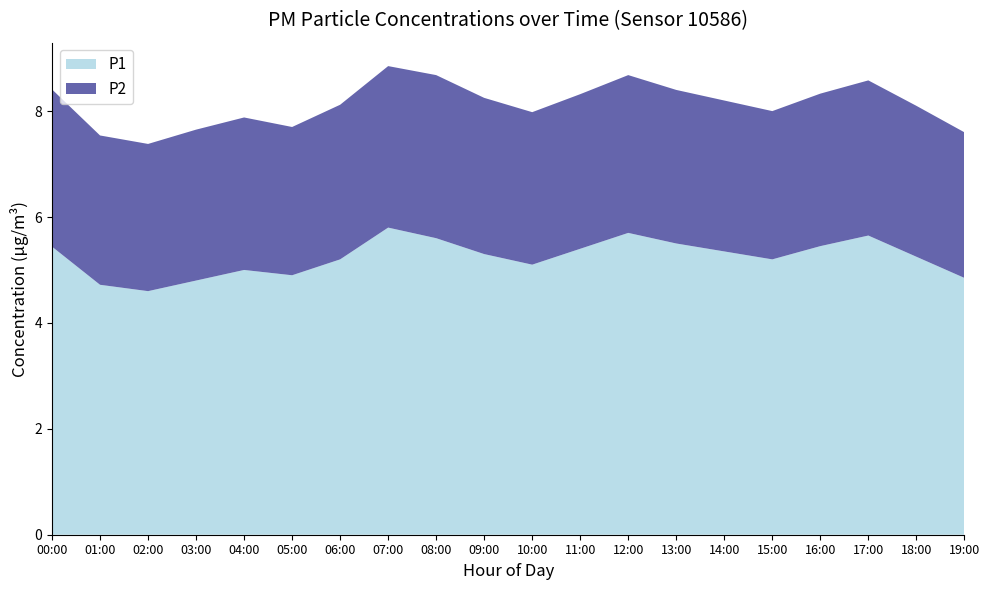

What is the total value across all series at 16:00?

8.3